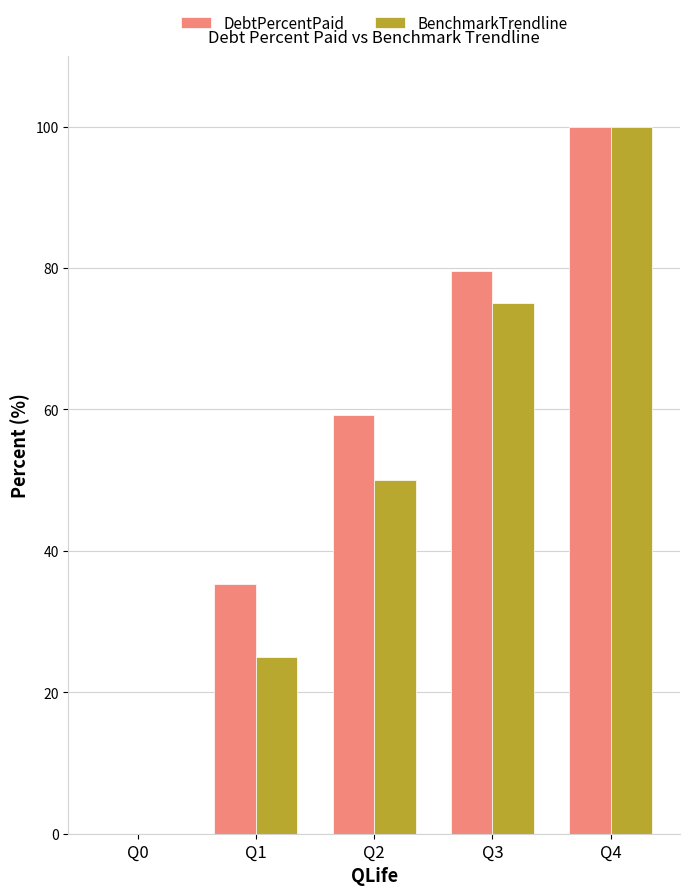

What is the maximum value for DebtPercentPaid?

100.0